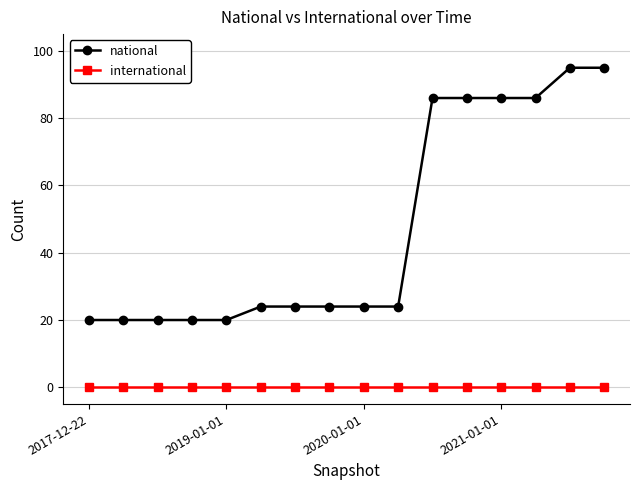

What is the minimum value for national?

20